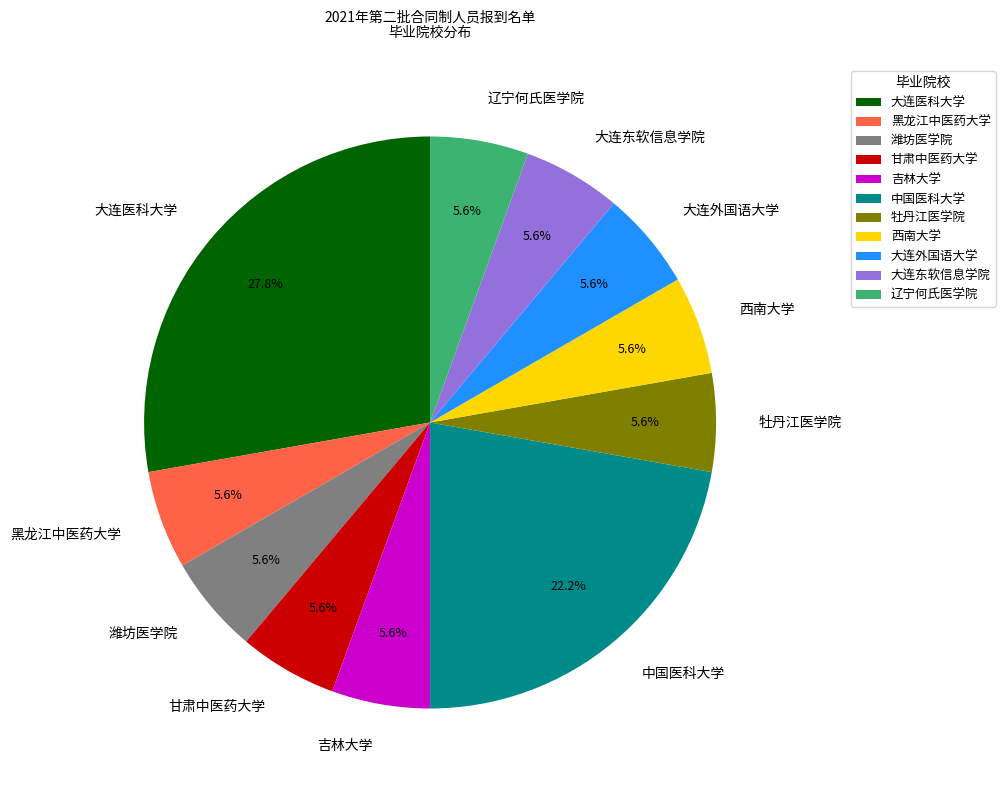

What portion of the pie excludes 甘肃中医药大学?

94.4%